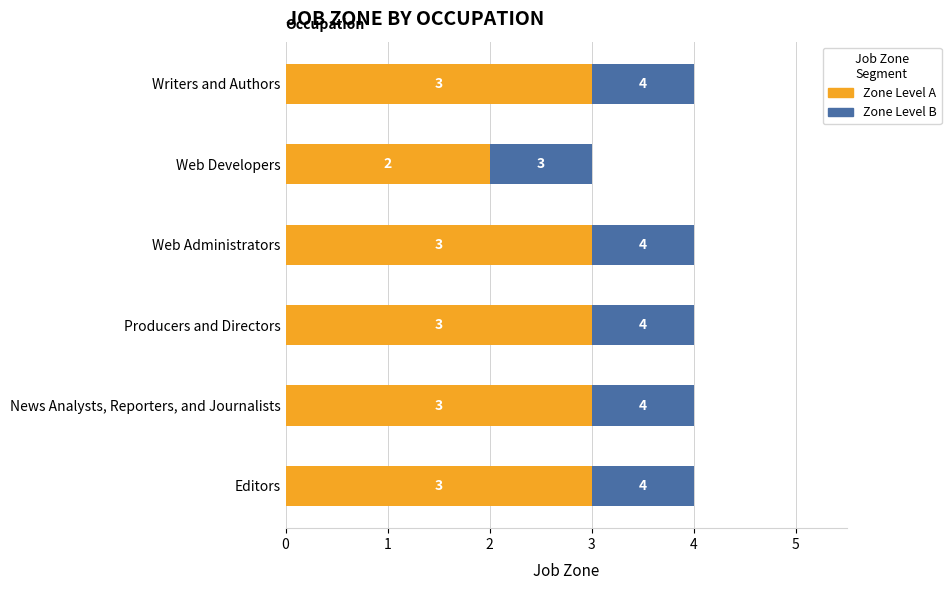

What is the total value across all series at News Analysts, Reporters, and Journalists?

4